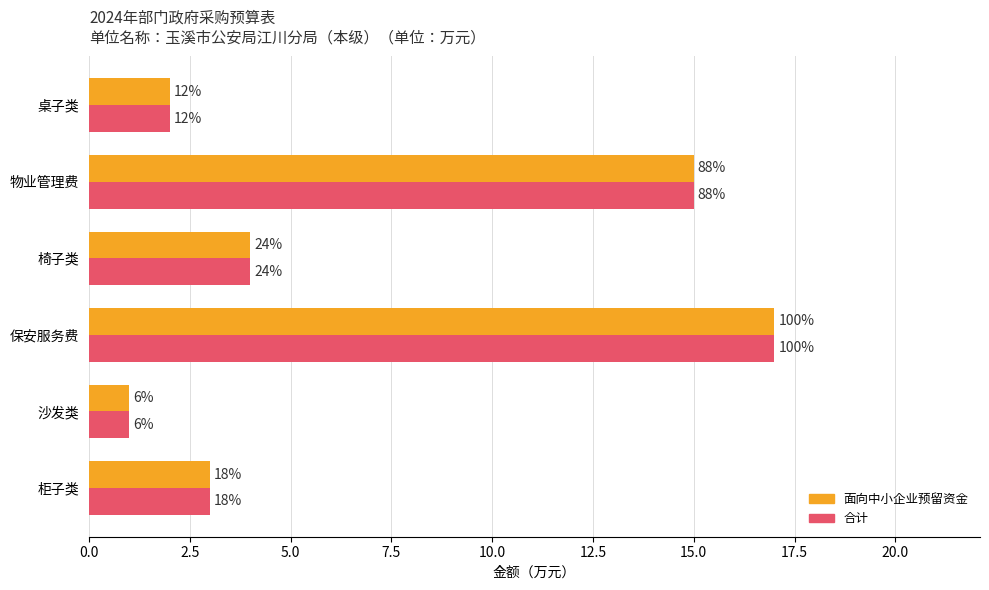

What are all the series names shown in the legend?

面向中小企业预留资金, 合计